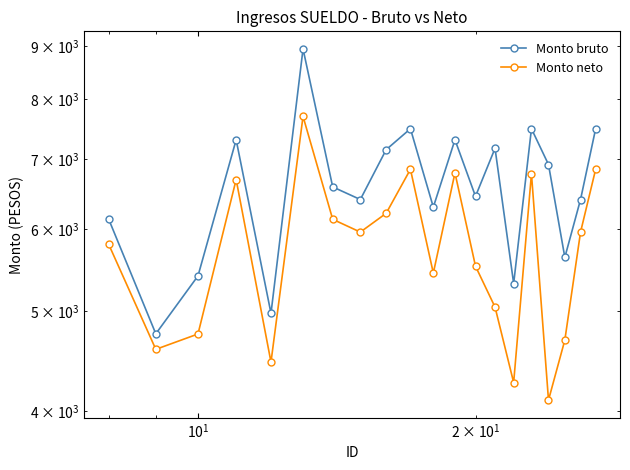

What is the minimum value for Monto neto?

4102.2